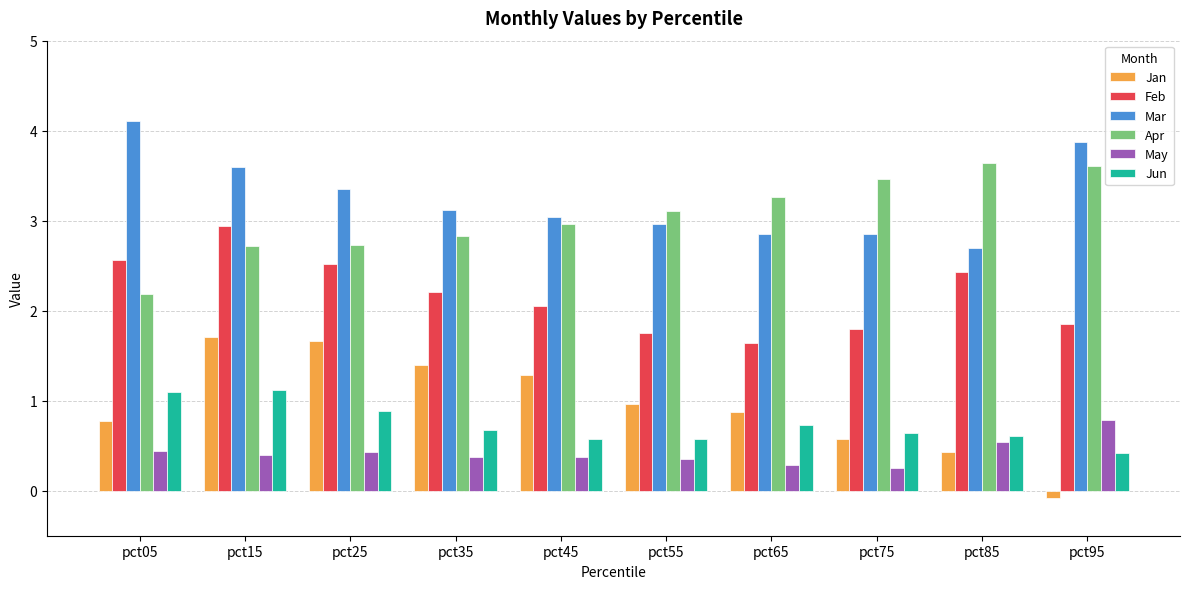

The Jan series shows 1.7 at pct15. True or false?

True